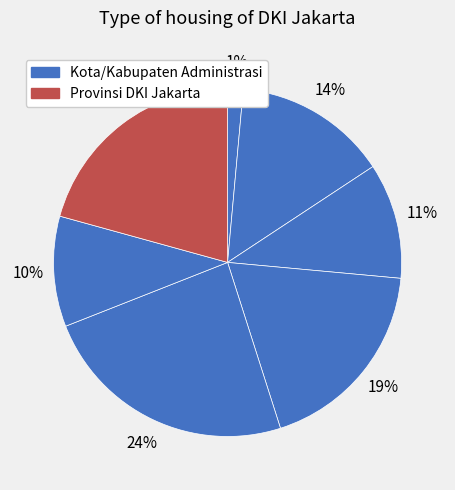

Which slice is the smallest?

KABUPATEN ADMINISTRASI KEPULAUAN SERIBU